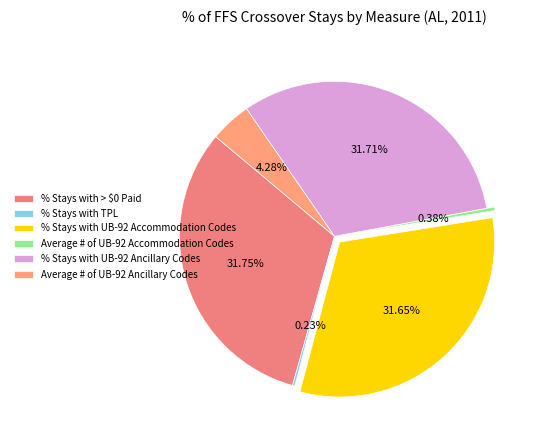

Which category has the biggest portion of the pie?

% Stays with > $0 Paid